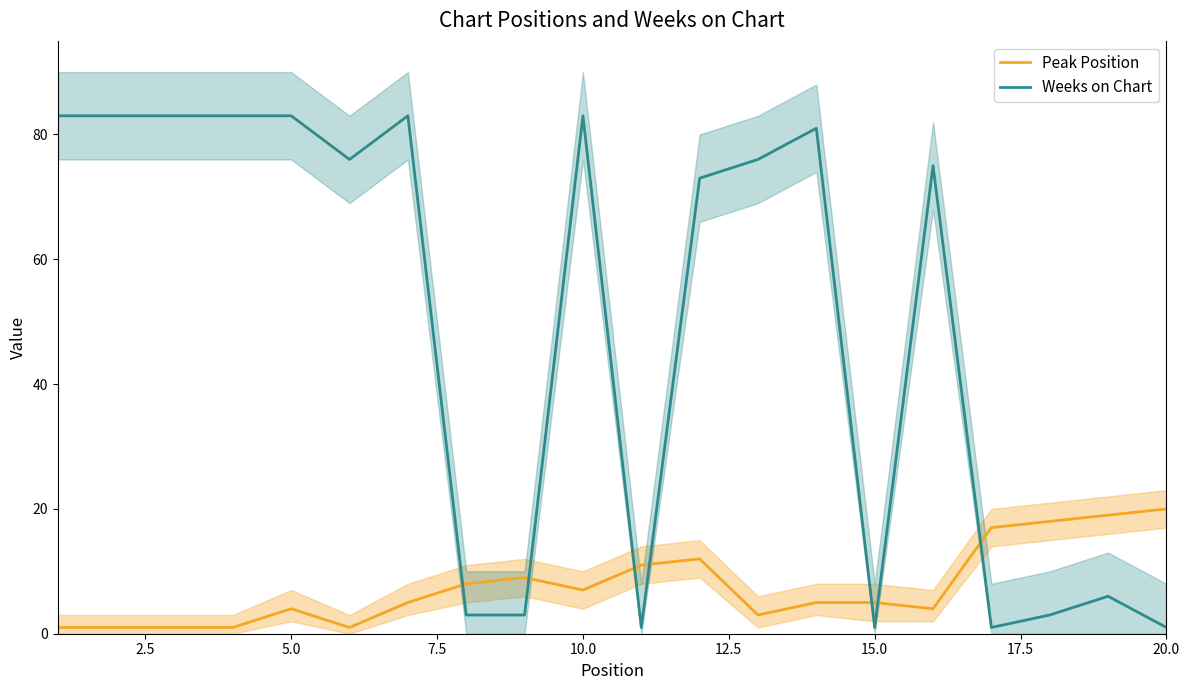

True or false: Weeks on Chart has a value of 83 at 5.0.

True